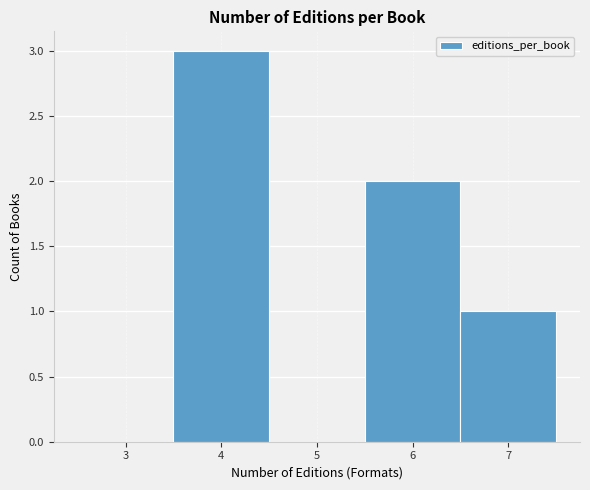

Reading right to left, transcribe all the data shown in this chart.

7=1	6=2	5=0	4=3	3=0